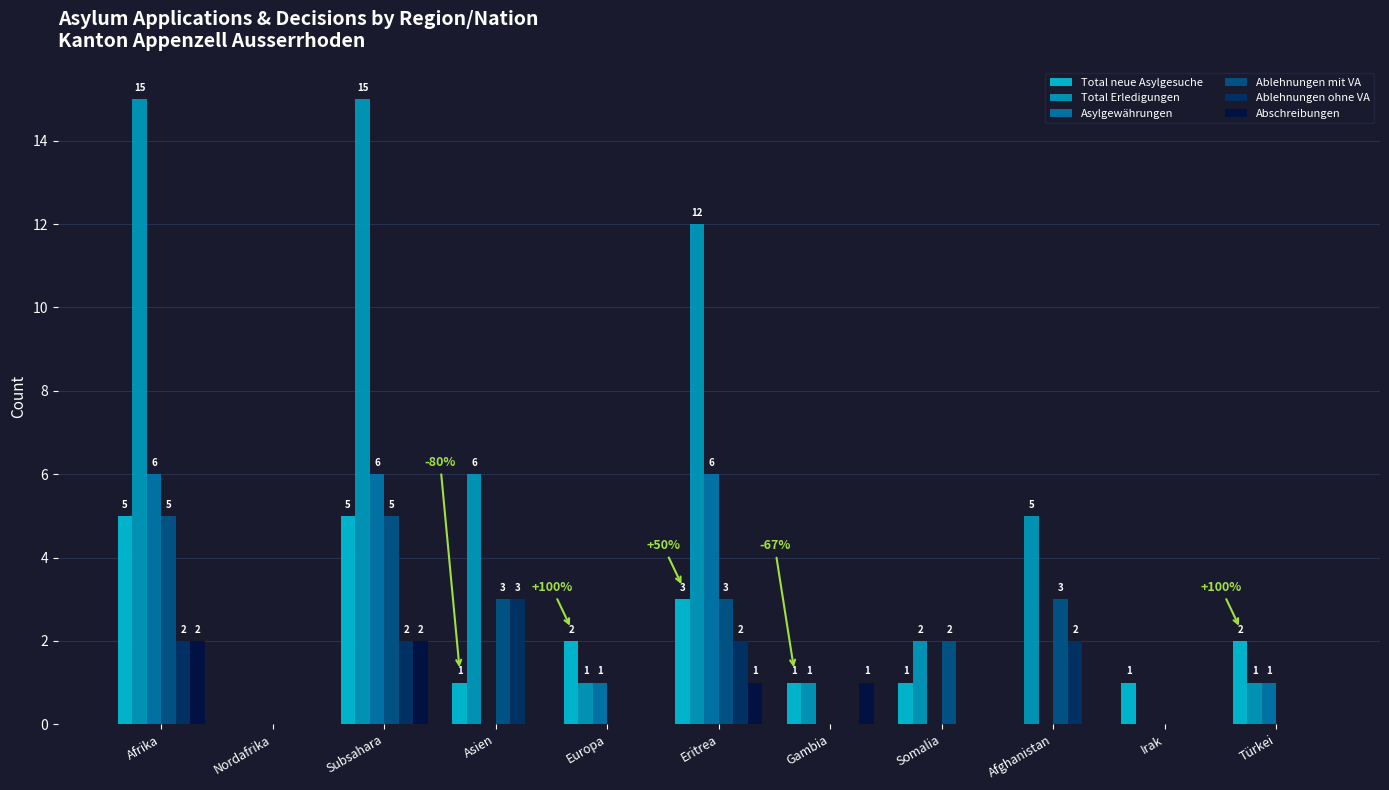

At how many categories does at least one series exceed 12?

2